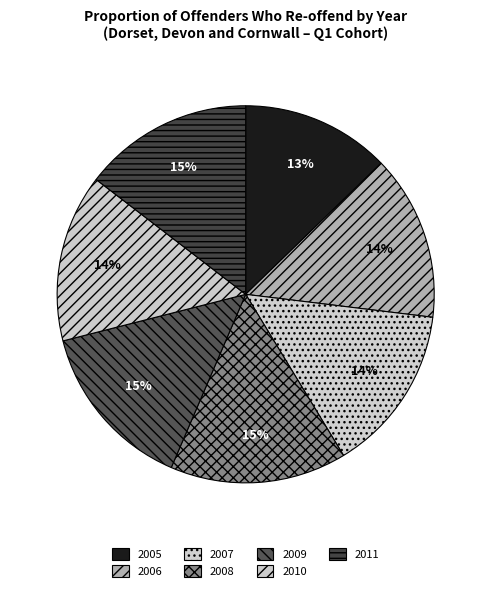

To the nearest percent, what is the combined percentage of 2007 and 2006?

29%